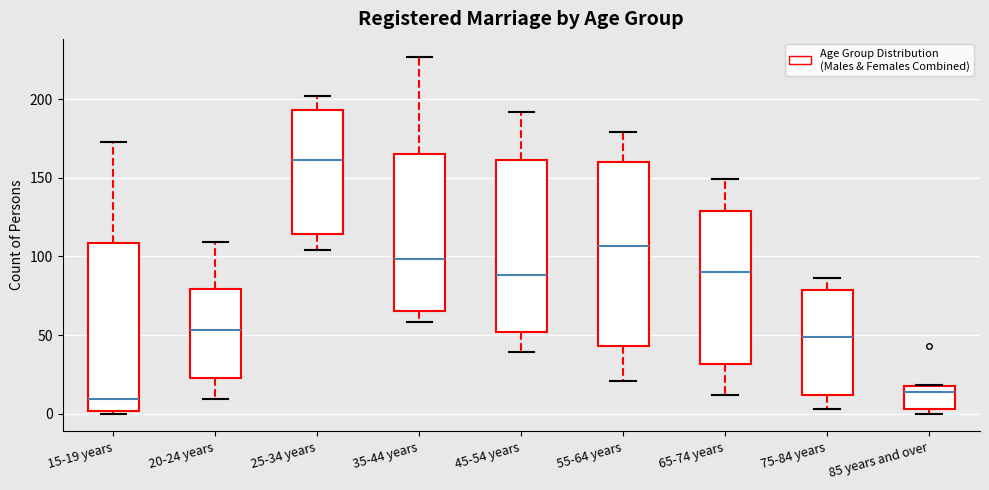

Where is the lower edge of the box for 65-74 years on the y-axis? The values are not printed on the chart, so give them approximately, as read against the axis.

30